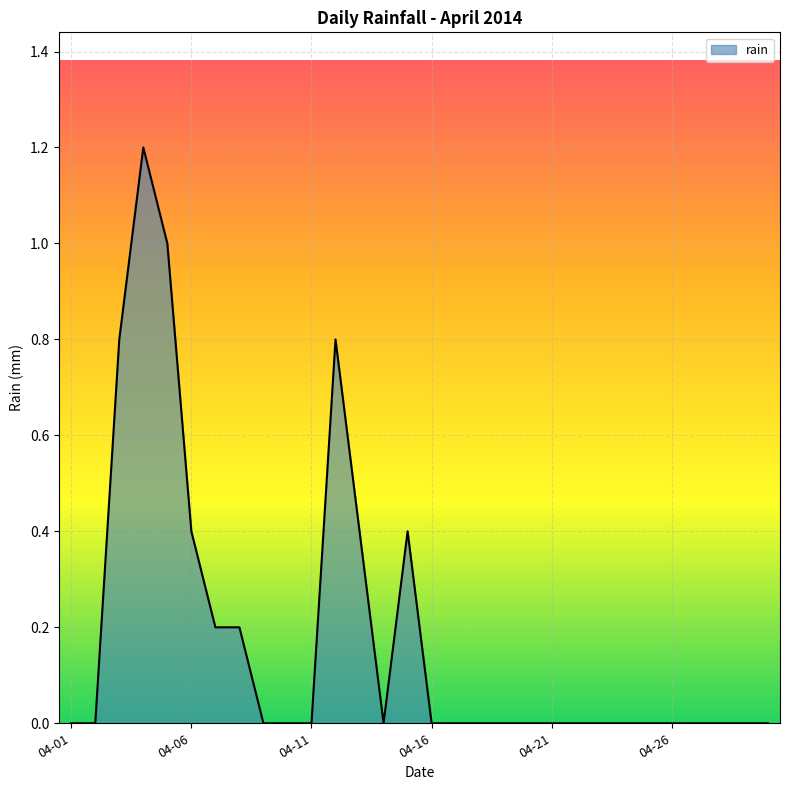

What is the greatest value displayed?

1.2